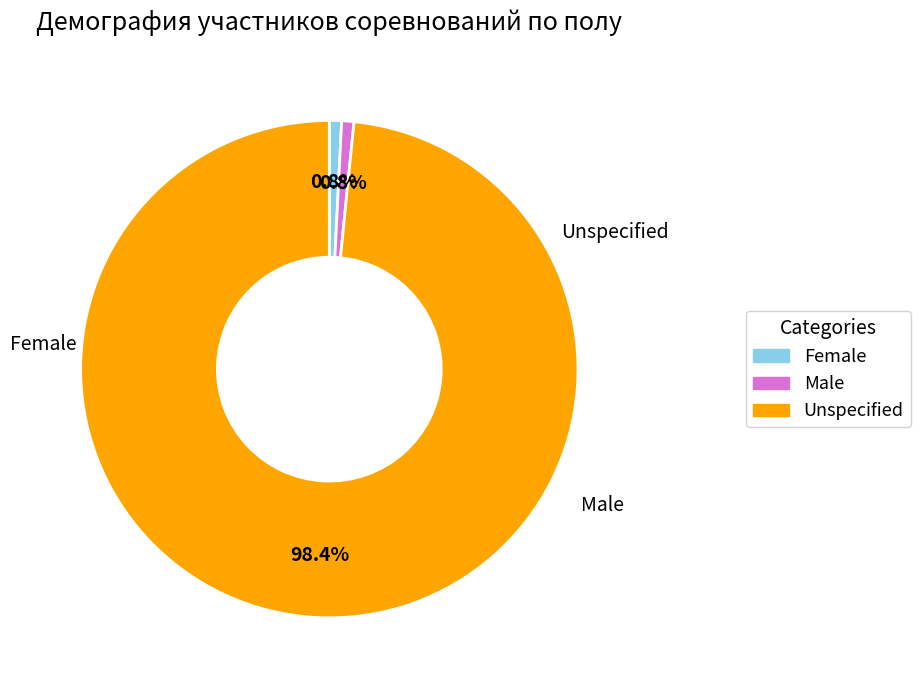

Is there a majority slice in this chart?

Yes